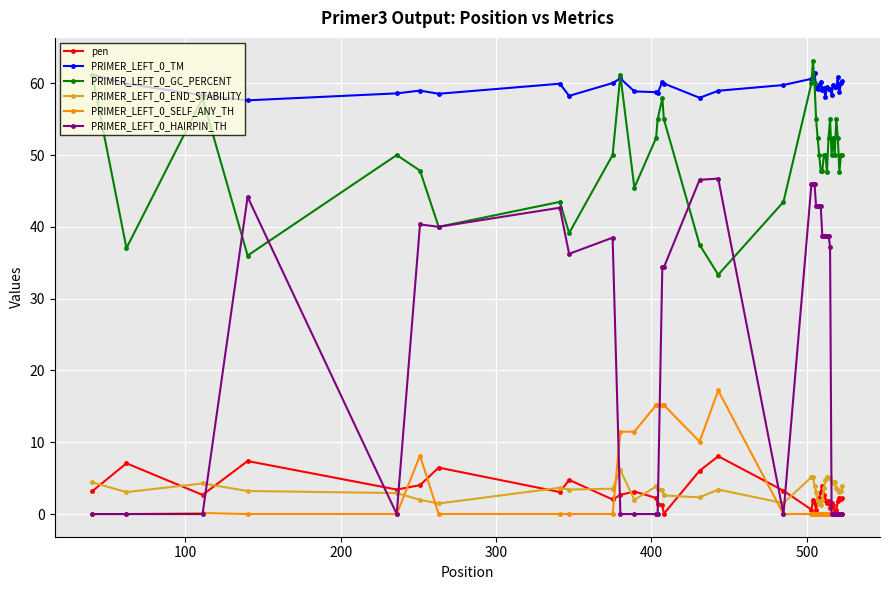

True or false: PRIMER_LEFT_0_END_STABILITY and PRIMER_LEFT_0_GC_PERCENT cross at least once.

False